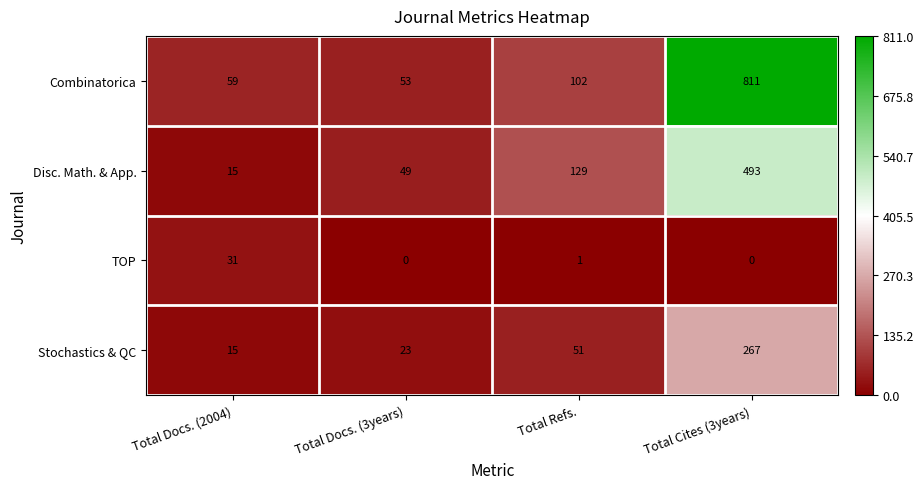

At which category is the sum across all series the highest?

Total Cites (3years)